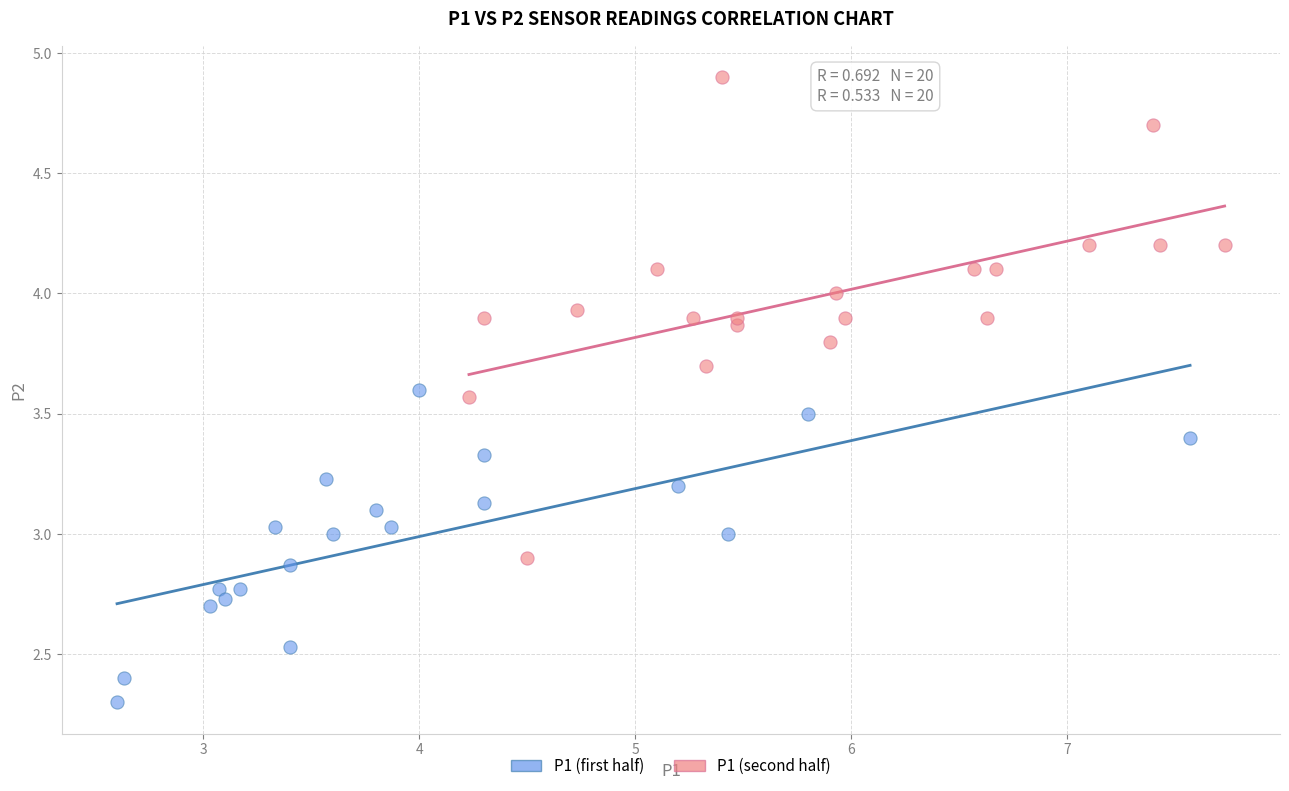

Which series has the widest spread of Y values?

P1 (second half)